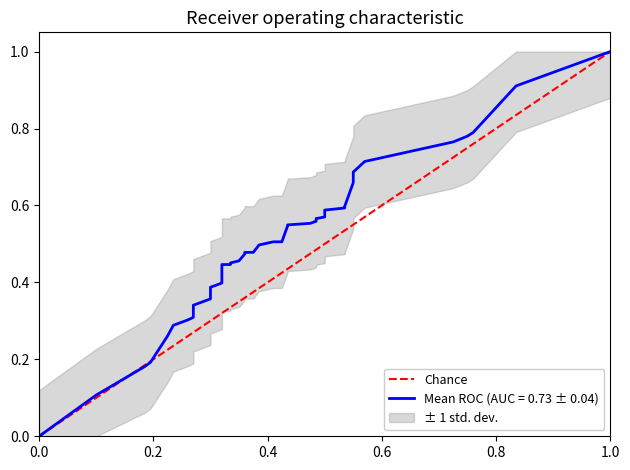

How many values are below 1?

1